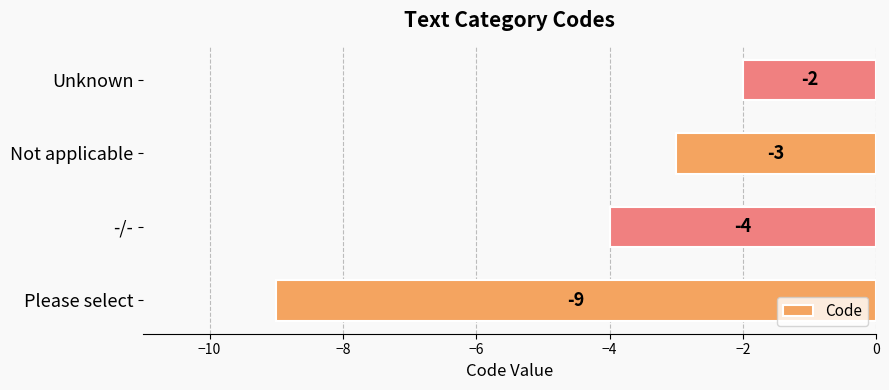

What is the difference between the second highest and minimum values?

6